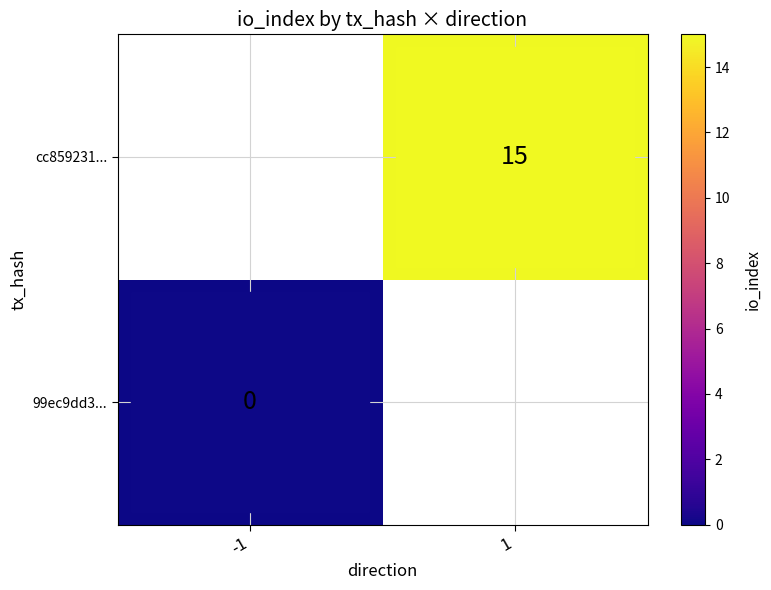

Is it true that cc859231... equals 3 at 1?

False